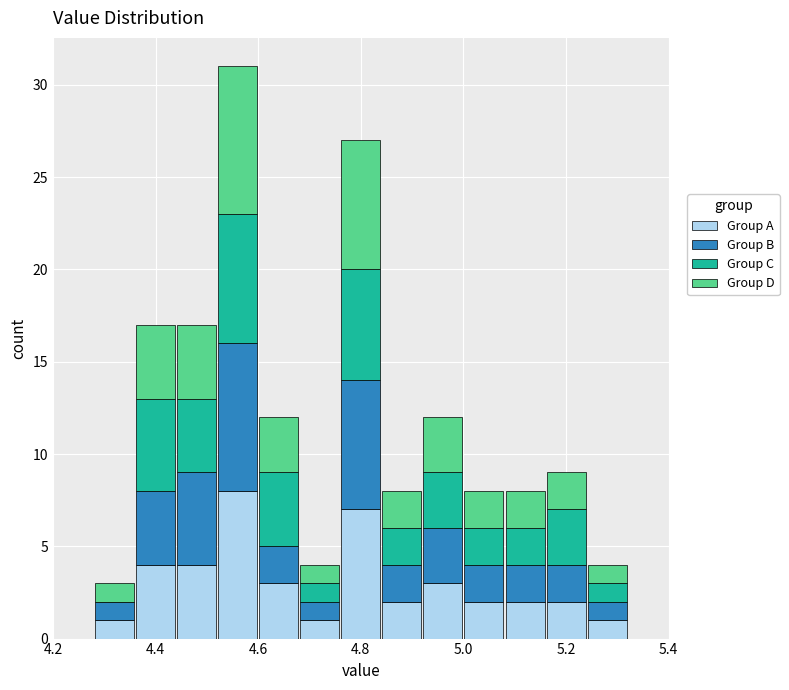

Which range on the x-axis has the tallest stacked bar (by total height)?

4.52 to 4.60